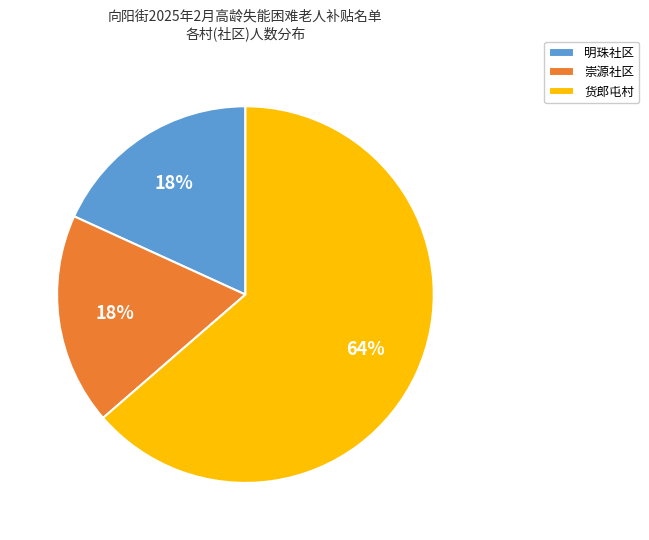

Between 货郎屯村 and 明珠社区, which is larger?

货郎屯村